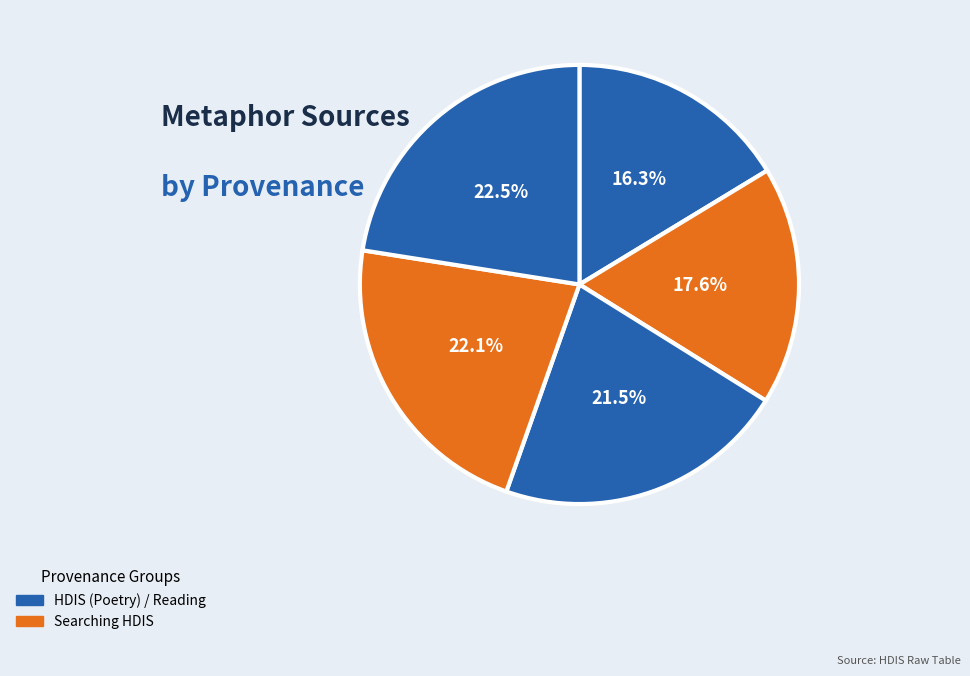

Which category has the smallest portion of the pie?

HDIS (Poetry)